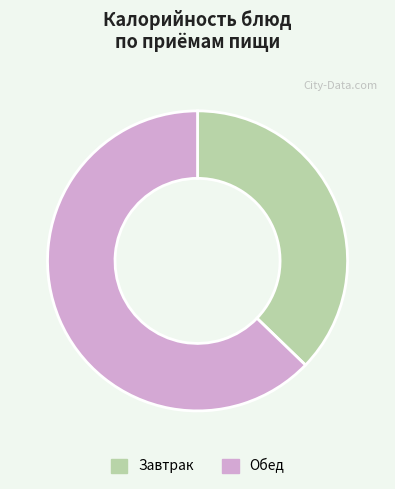

Which category has the smallest portion of the pie?

Завтрак